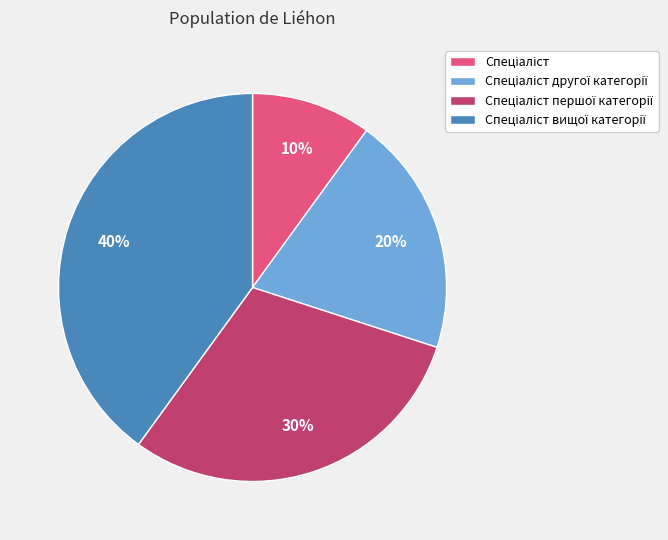

Is there any slice that represents more than half of the pie?

No